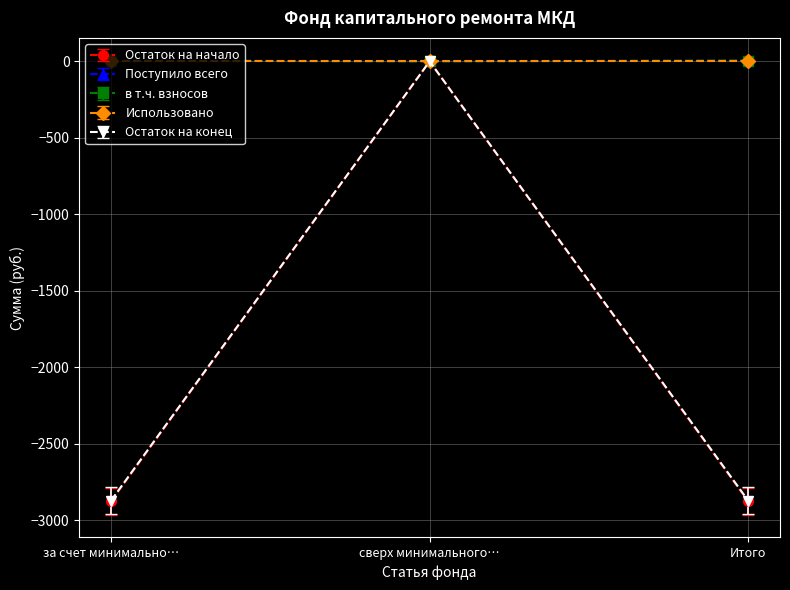

What position from the right is Итого?

1